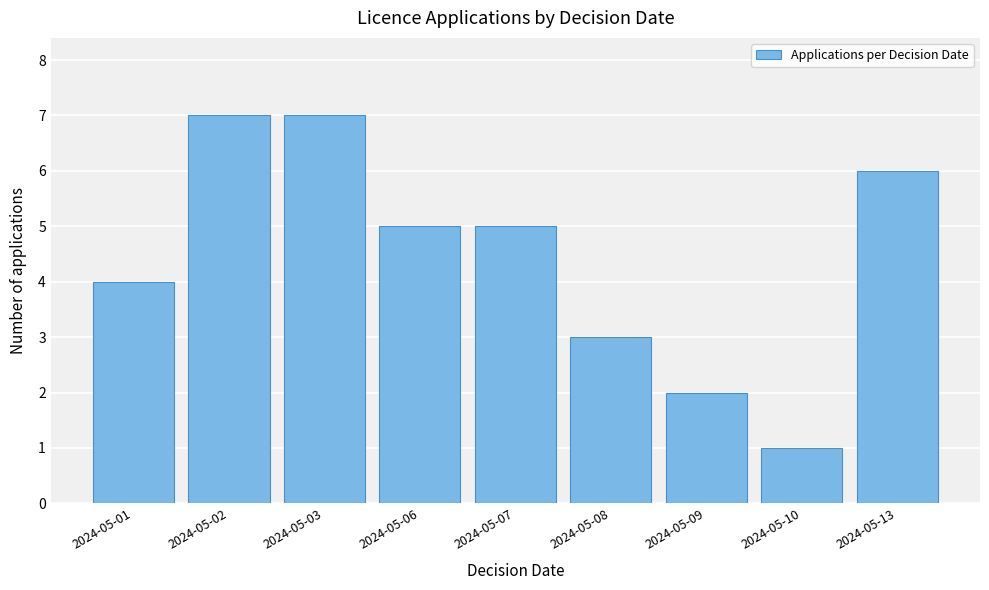

Reading left to right, extract all data points from this chart.

2024-05-01=4	2024-05-02=7	2024-05-03=7	2024-05-06=5	2024-05-07=5	2024-05-08=3	2024-05-09=2	2024-05-10=1	2024-05-13=6